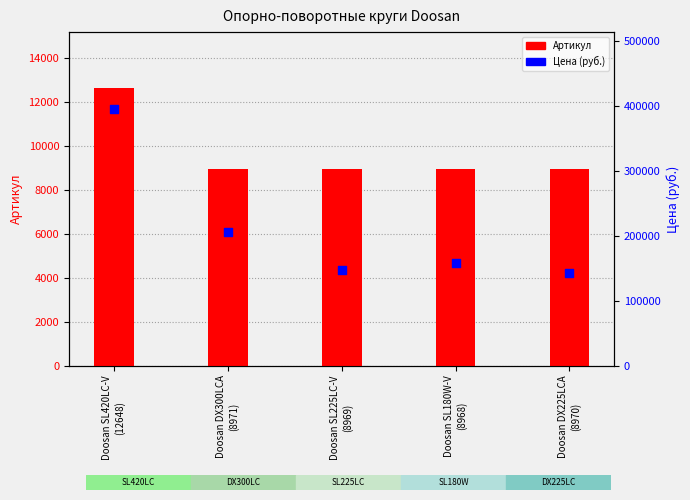

Which series contains the highest Y value?

Цена (руб.)